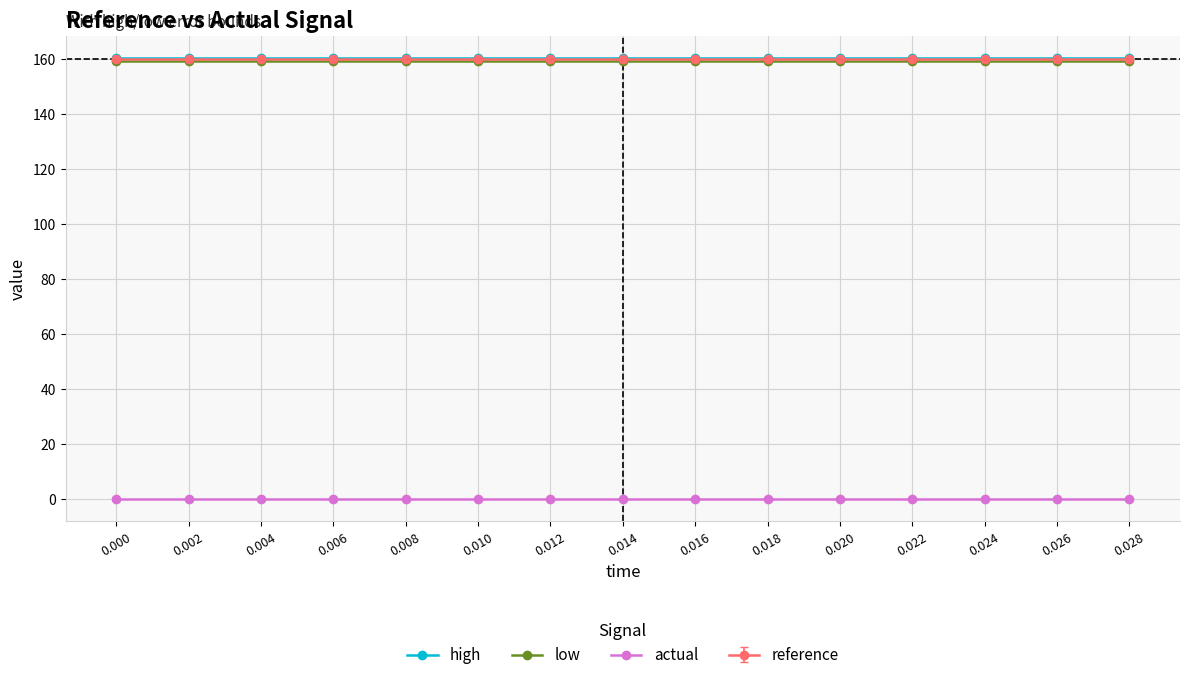

How many series are shown in this chart?

4